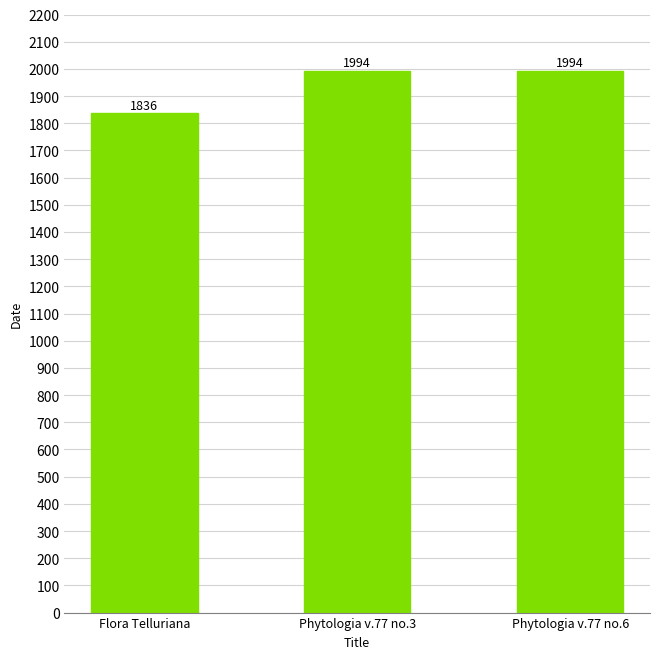

Which category has the lowest value across all series?

Flora Telluriana